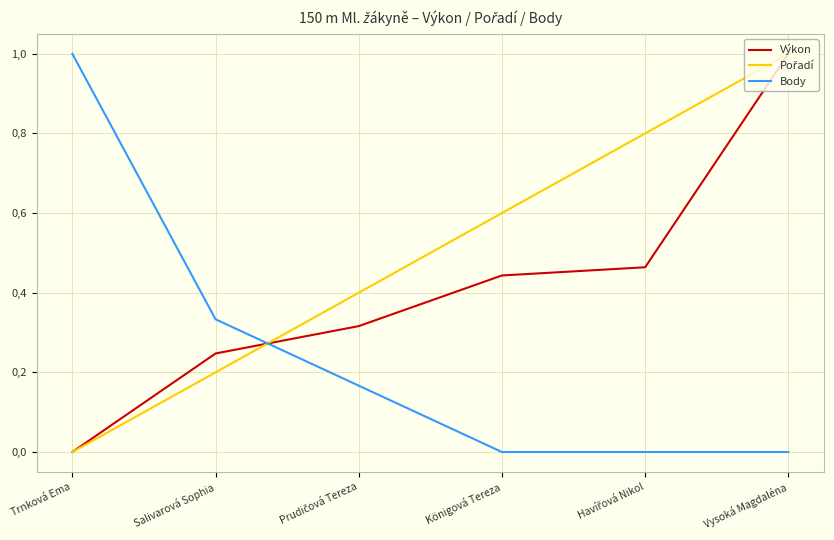

Which series has the largest range (max minus min)?

Výkon